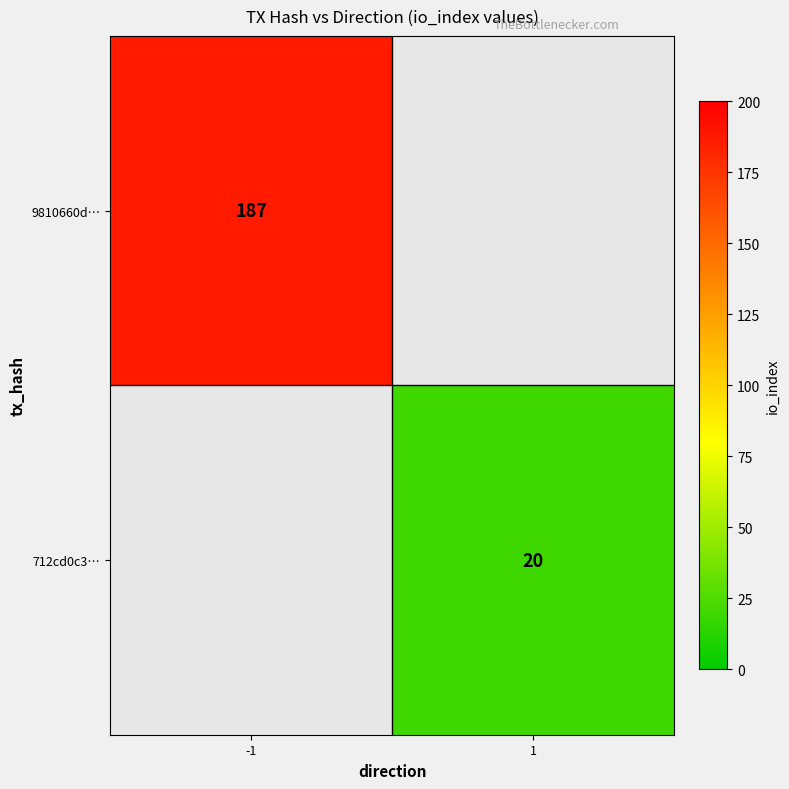

Is it true that 712cd0c3… equals 34 at 1?

False